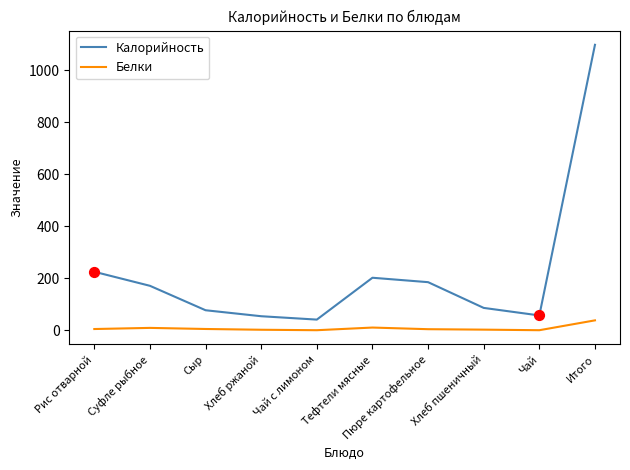

Is the value of Белки at Сыр greater than the value of Калорийность at Чай с лимоном?

No